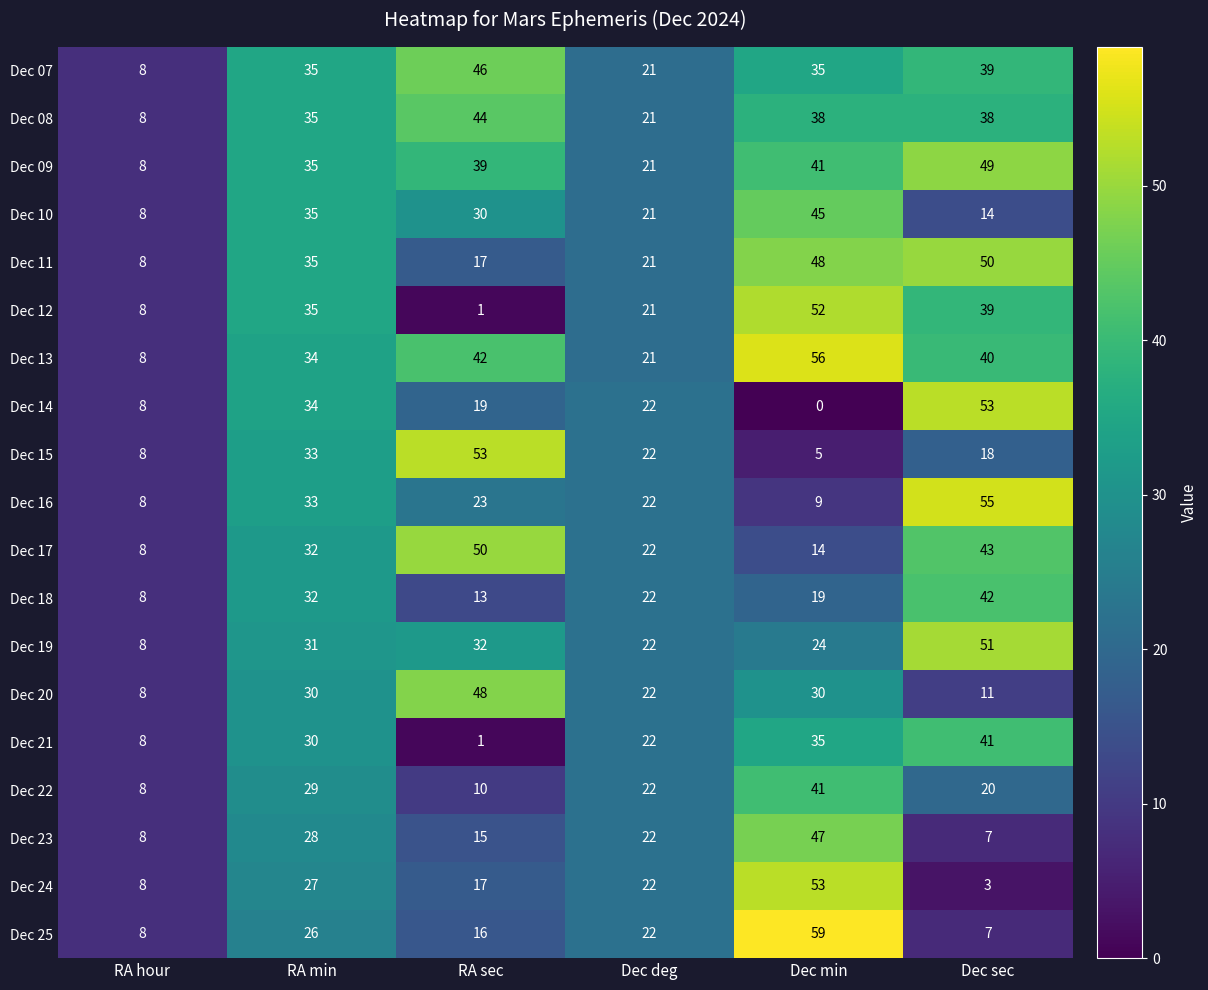

How many Dec 18 values are between 13 and 32?

4